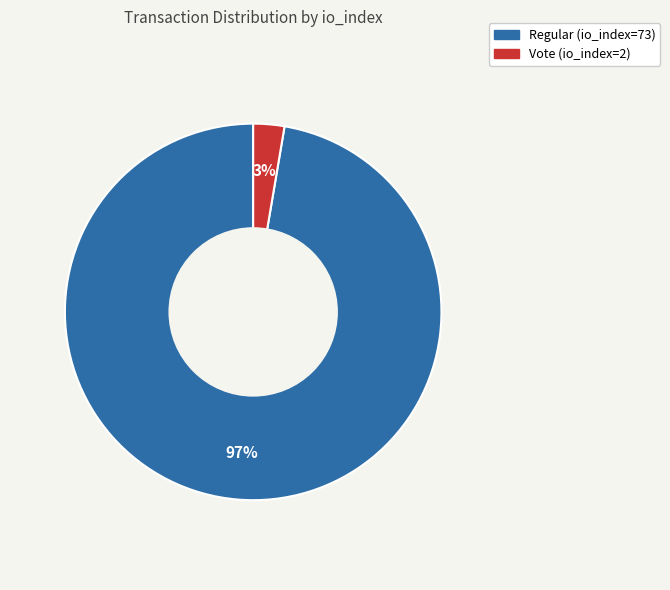

How many segments does this pie chart have?

2